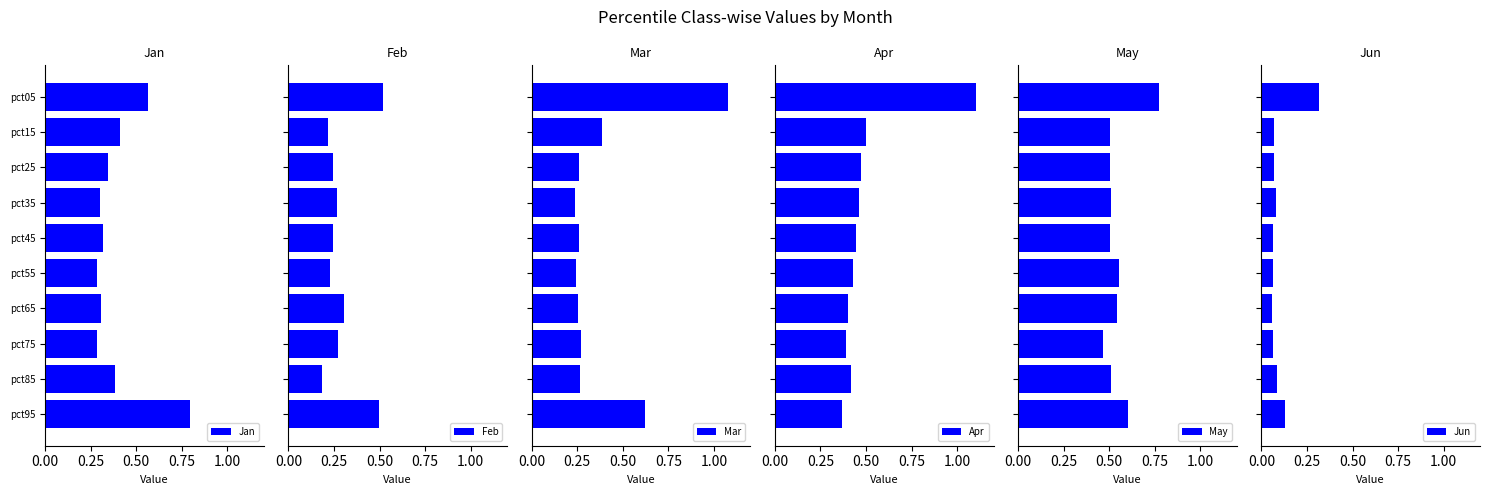

How many Jan values are between 0 and 1?

10